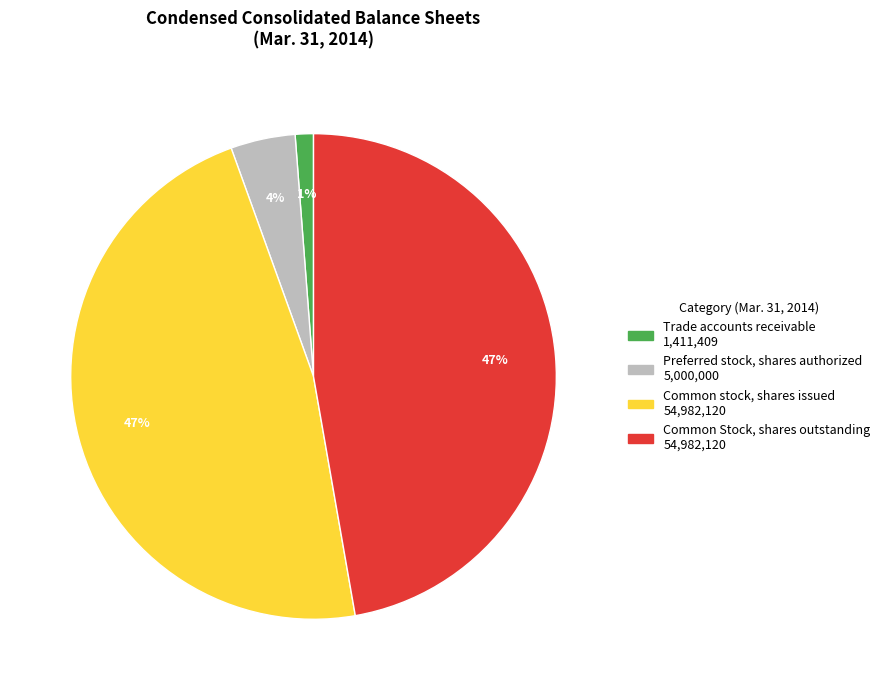

Is it true that Common Stock, shares outstanding is 47% of the pie?

True